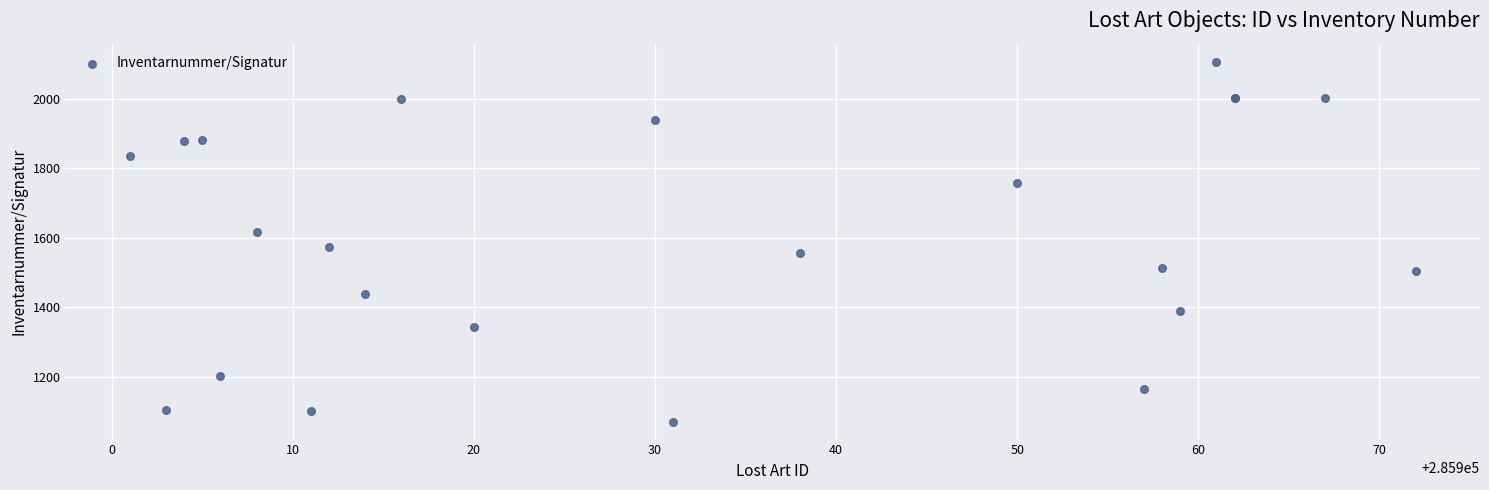

What Y value in the scatter plot is closest to 1589?

1573